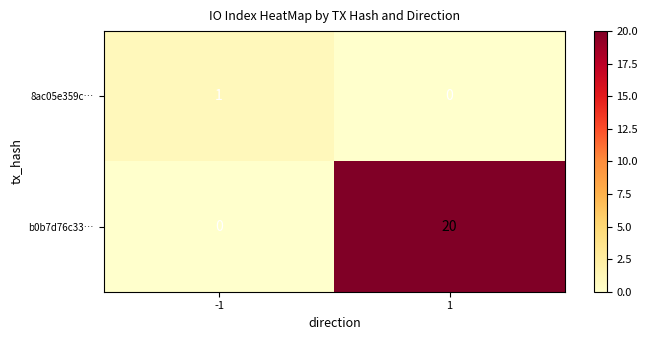

What is the difference between the highest and lowest values at -1?

1